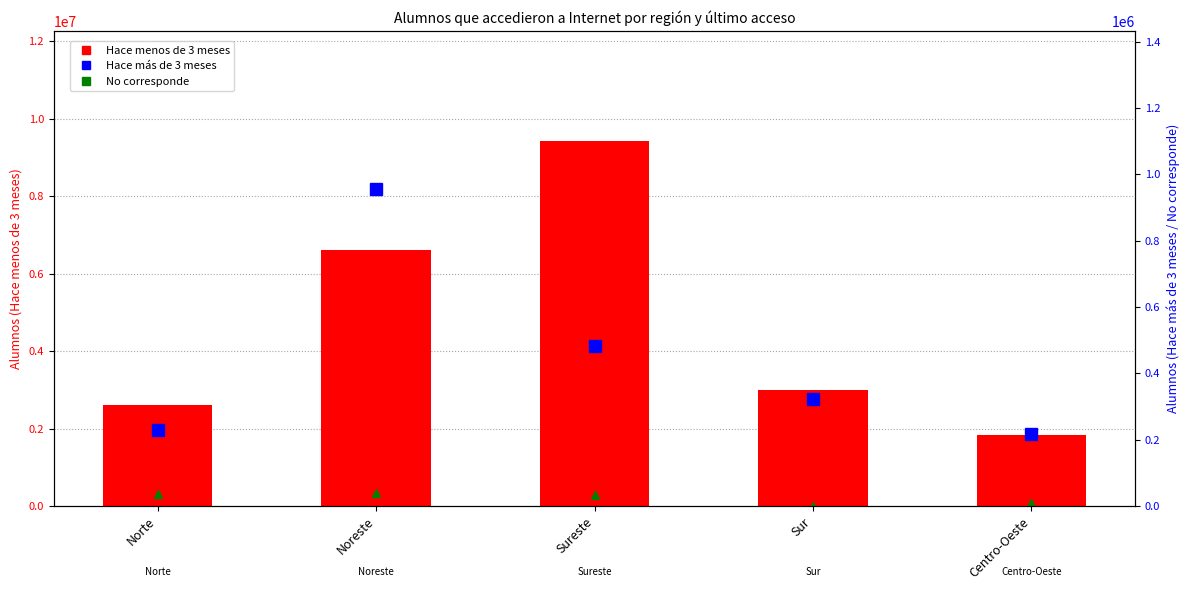

What is the difference between the maximum and minimum values in the No corresponde series?

40622